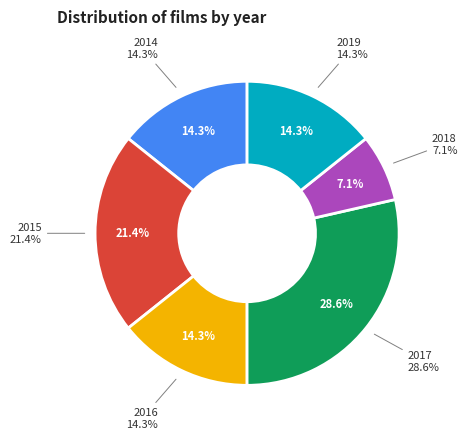

Does 2017 represent more than half of the total?

No